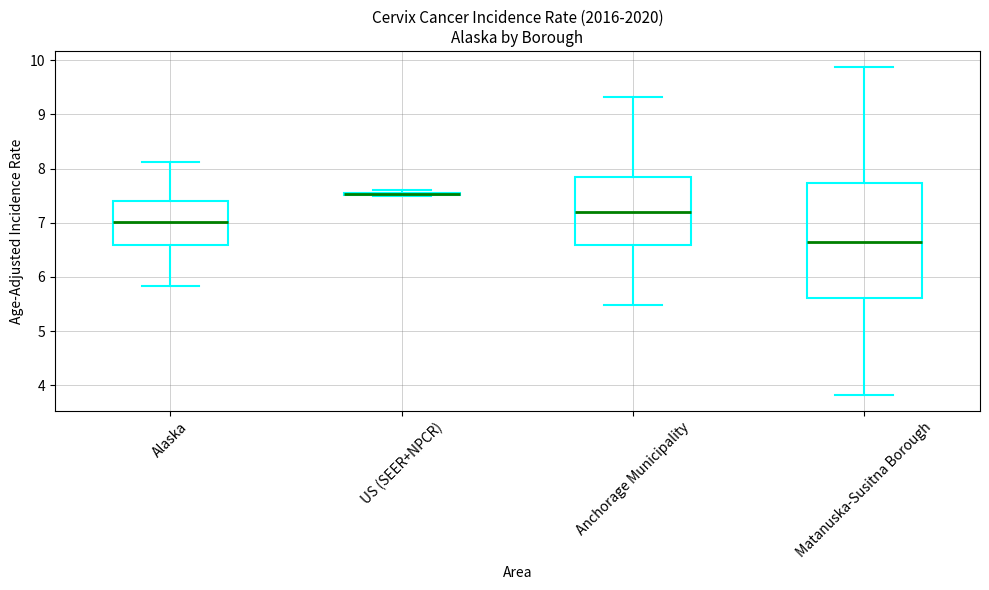

Reading left to right, read every box against the y-axis: the position of its median line, the range the box covers, and the ends of its whiskers. The values are not printed on the chart, so give them approximately, as read against the axis.

Alaska: median 7.0, box 6.6 to 7.4, whiskers 5.8 to 8.1
US (SEER+NPCR): box collapsed to a line at 7.5, whiskers 7.5 to 7.6
Anchorage Municipality: median 7.2, box 6.6 to 7.8, whiskers 5.5 to 9.3
Matanuska-Susitna Borough: median 6.6, box 5.6 to 7.7, whiskers 3.8 to 9.9